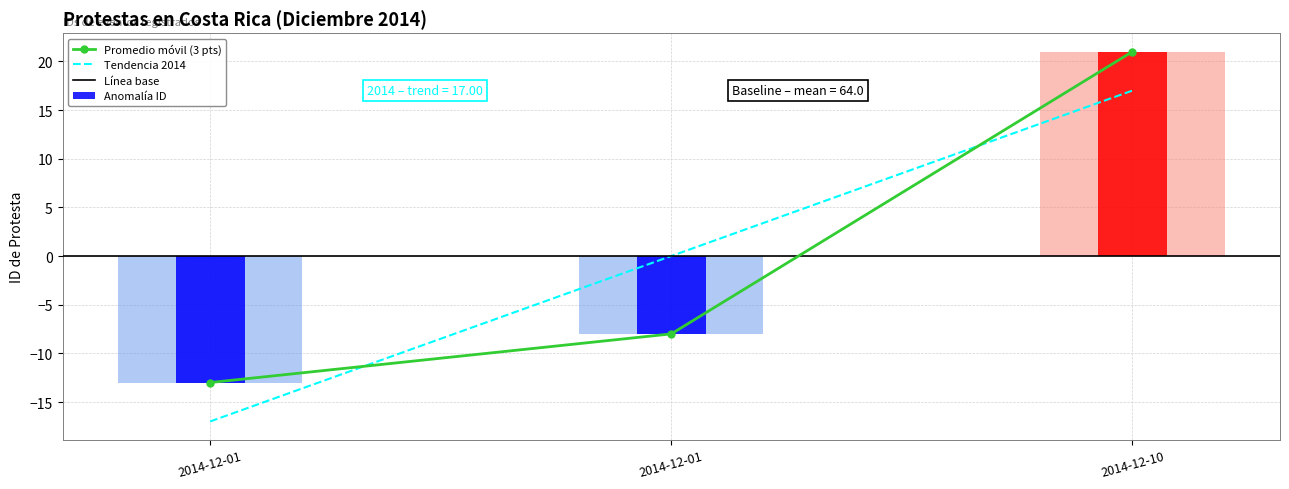

List the labels in order of value, largest first.

2014-12-10, 2014-12-01, 2014-12-01